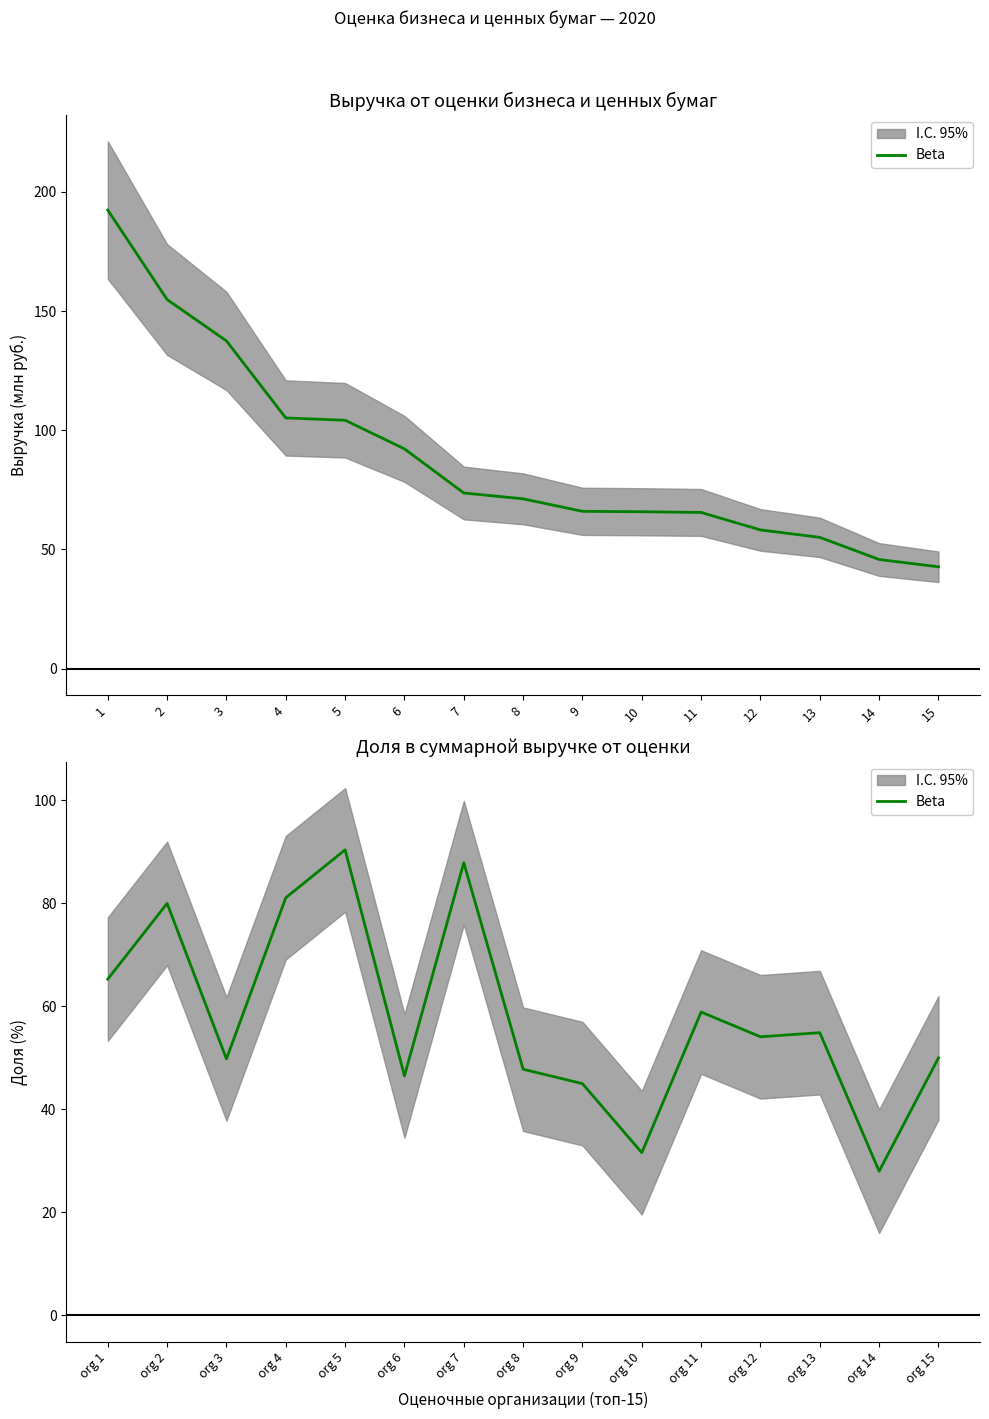

What is the average value?

58.1